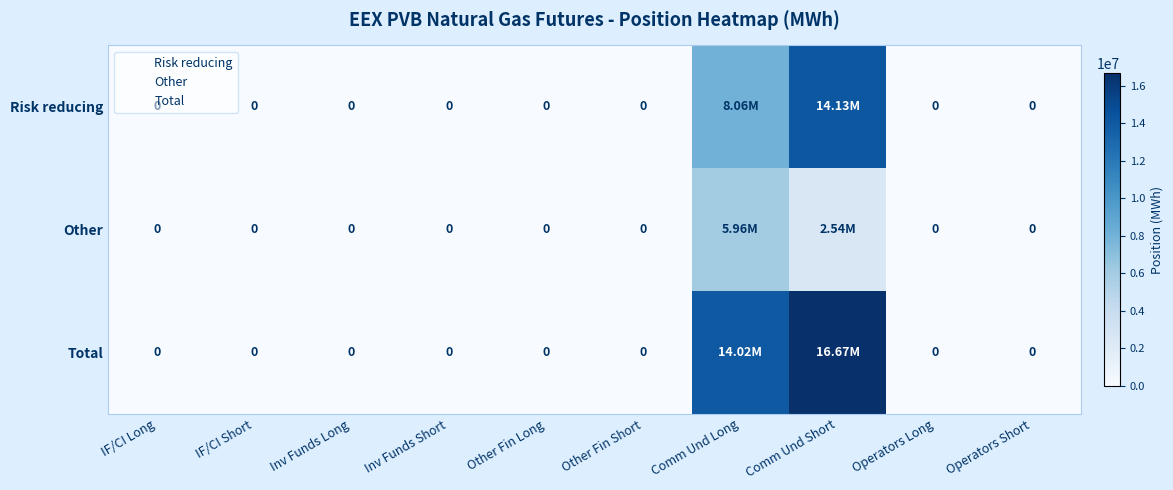

Which series has the largest total across all categories?

Total